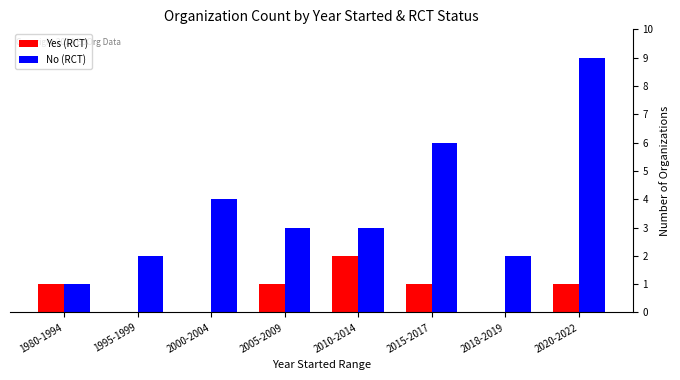

How many series are shown in this chart?

2